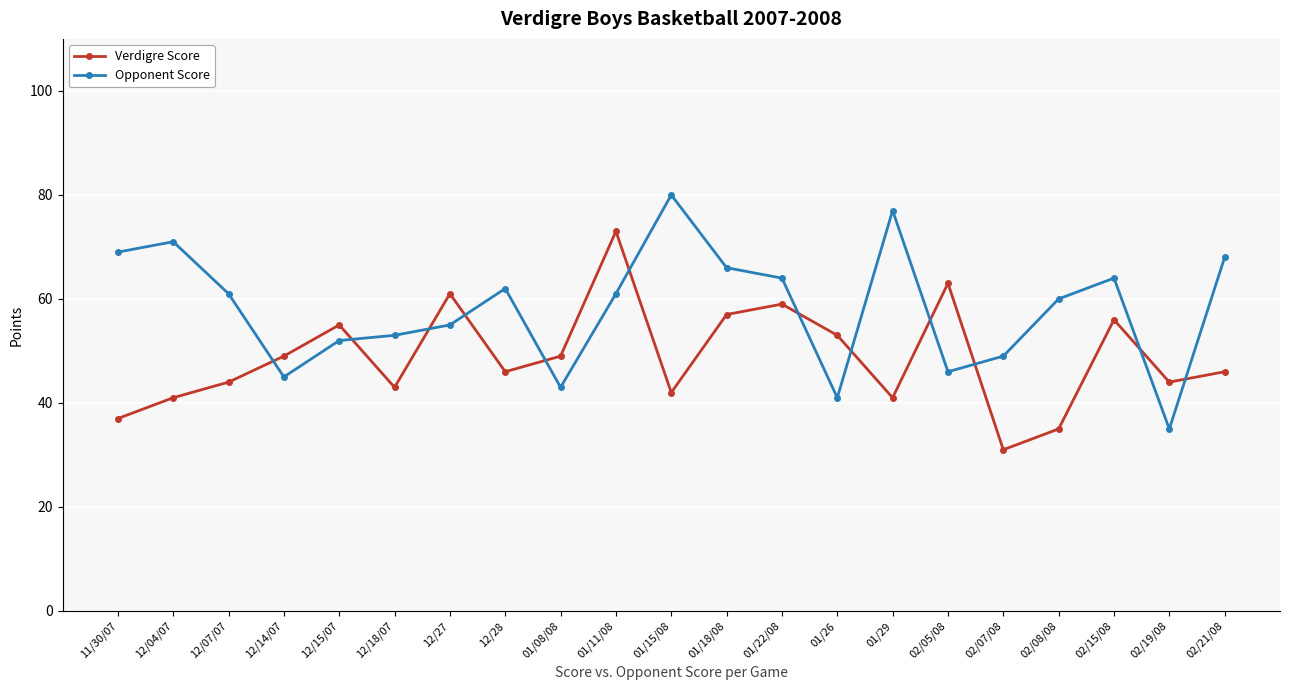

True or false: Verdigre Score has more than 1 interior local peaks.

True